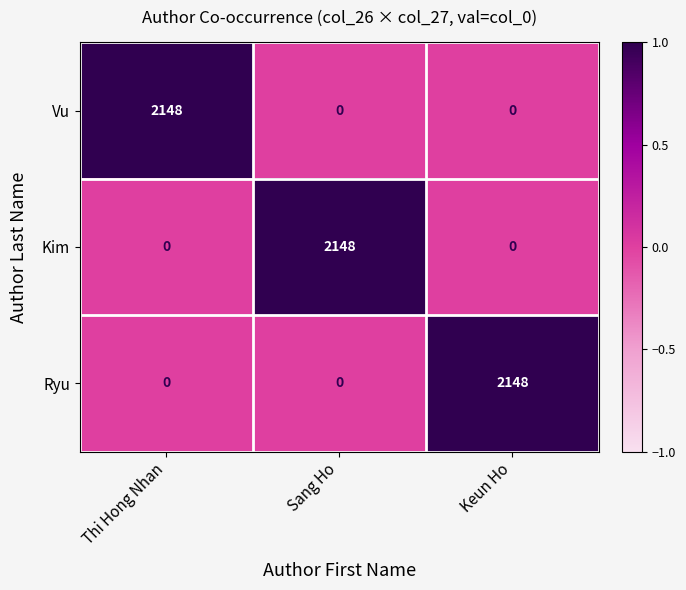

What is the difference between the maximum and minimum values in the Vu series?

2148